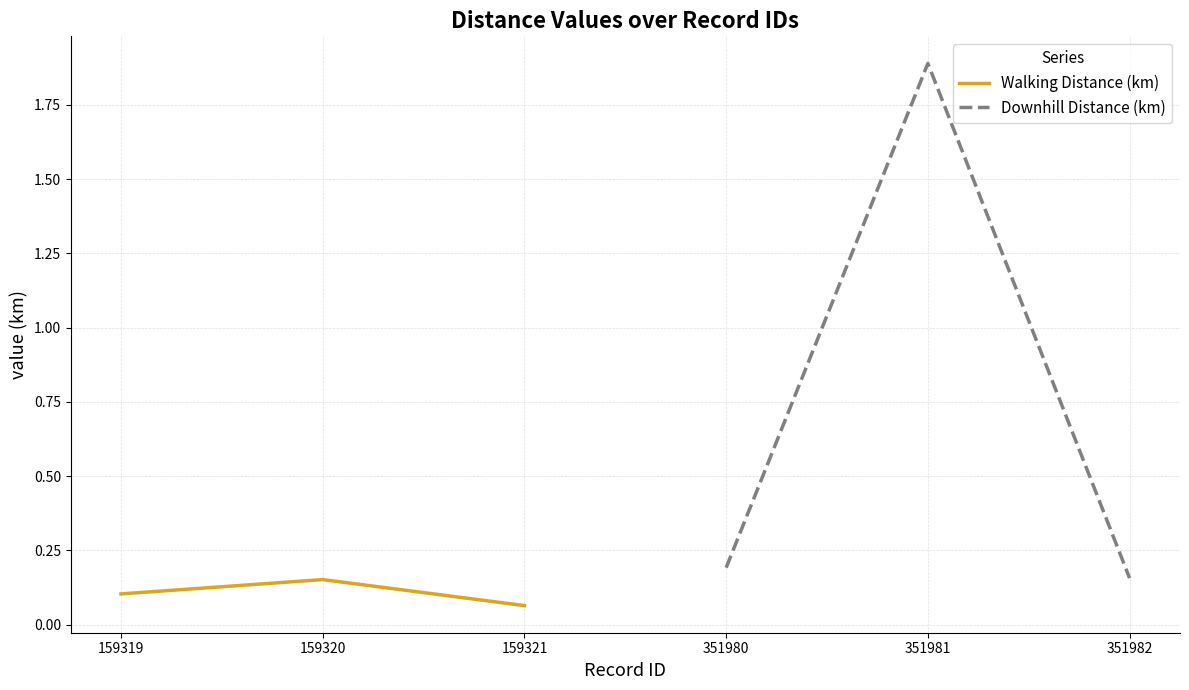

True or false: Walking Distance (km) has a value of 0.2 at 159320.

False